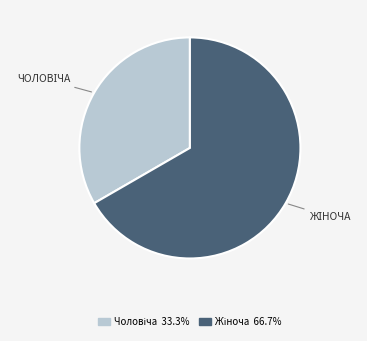

Does any single category account for the majority?

Yes